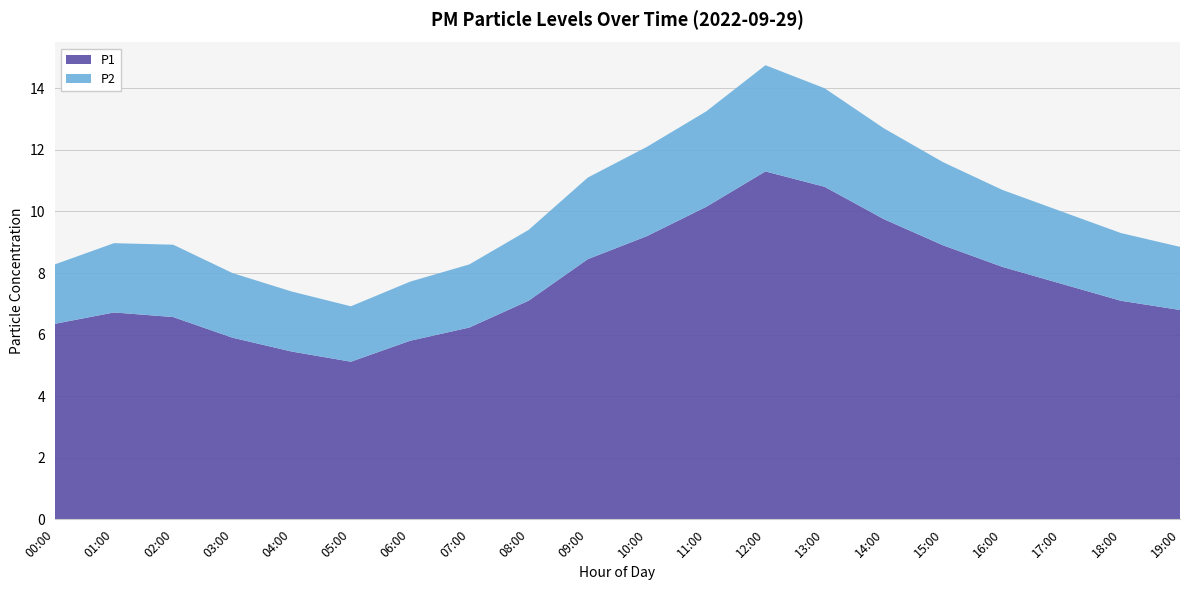

Reading left to right, what are all the values shown in this chart?

P1: 00:00=6.3	01:00=6.7	02:00=6.6	03:00=5.9	04:00=5.5	05:00=5.1	06:00=5.8	07:00=6.2	08:00=7.1	09:00=8.4	10:00=9.2	11:00=10.2	12:00=11.3	13:00=10.8	14:00=9.8	15:00=8.9	16:00=8.2	17:00=7.7	18:00=7.1	19:00=6.8
P2: 00:00=1.9	01:00=2.2	02:00=2.4	03:00=2.1	04:00=1.9	05:00=1.8	06:00=1.9	07:00=2.0	08:00=2.3	09:00=2.6	10:00=2.9	11:00=3.1	12:00=3.5	13:00=3.2	14:00=3.0	15:00=2.7	16:00=2.5	17:00=2.4	18:00=2.2	19:00=2.0